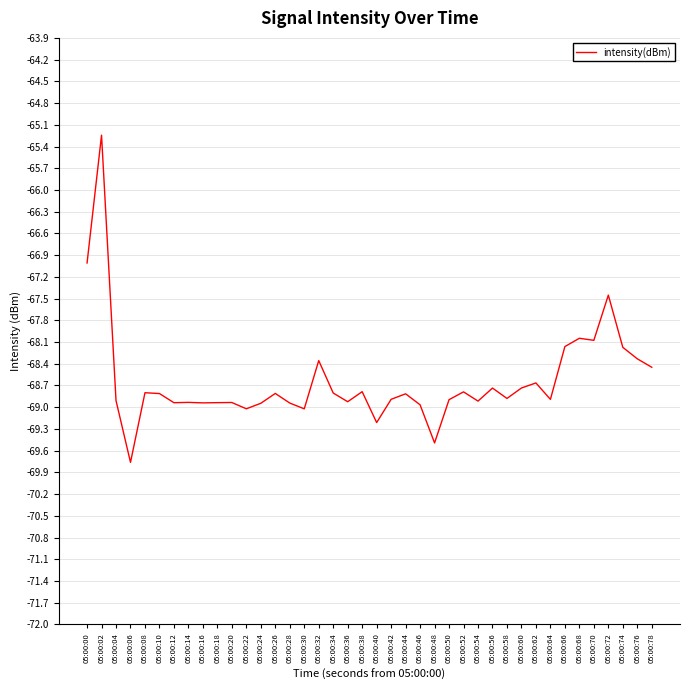

The value at 05:00:22 is -38.5. True or false?

False